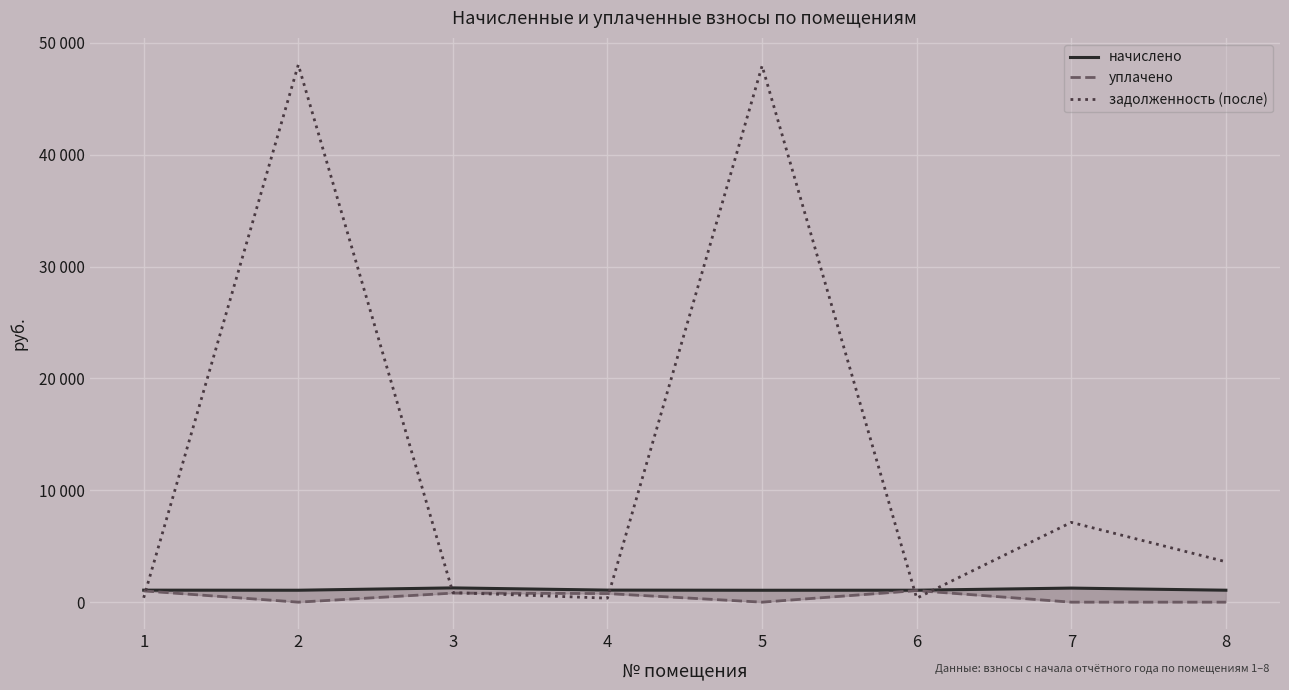

Read the начислено value at 4.

1076.8